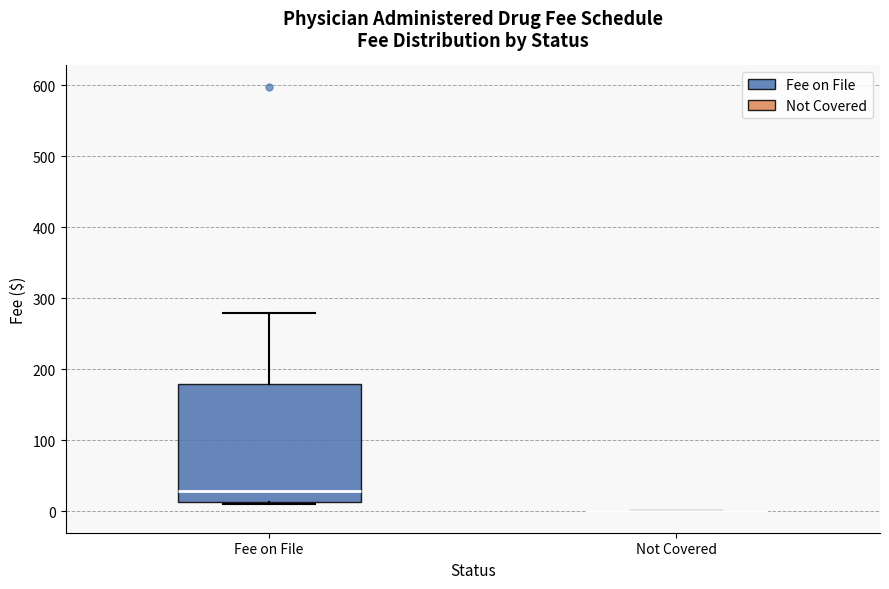

Which box is the tallest, from its lower edge to its upper edge?

Fee on File